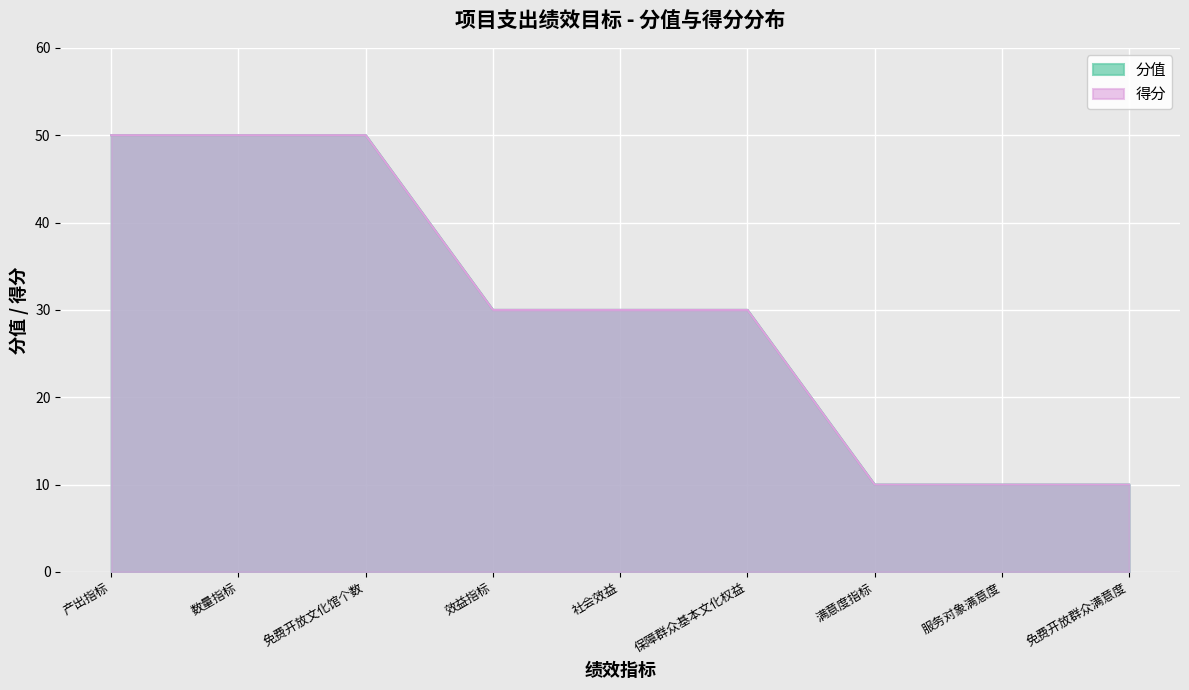

At how many categories does at least one series exceed 32?

3